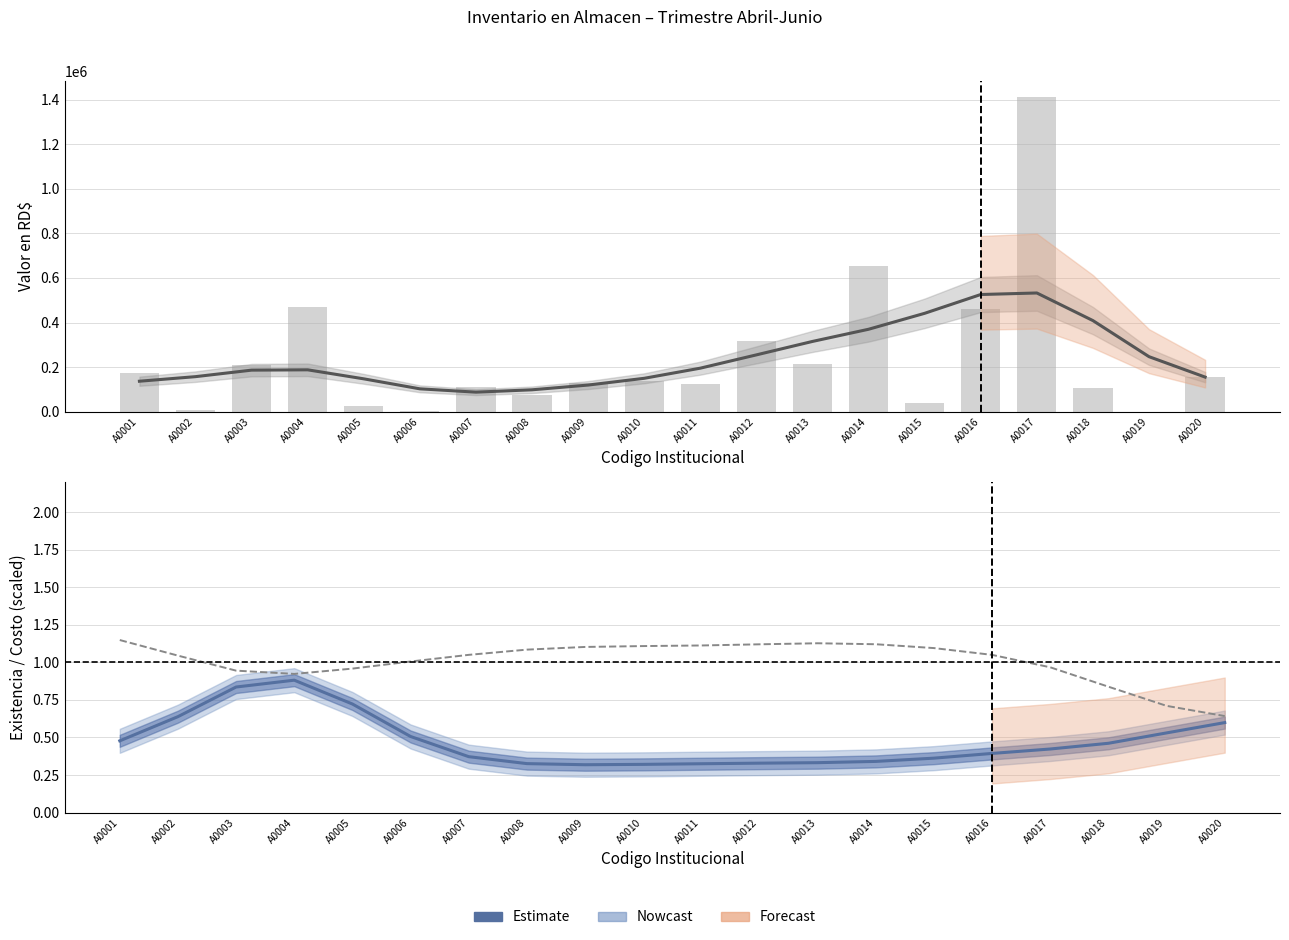

The Valor en RD$ (Estimate) series shows 266660.4 at A0004. True or false?

False